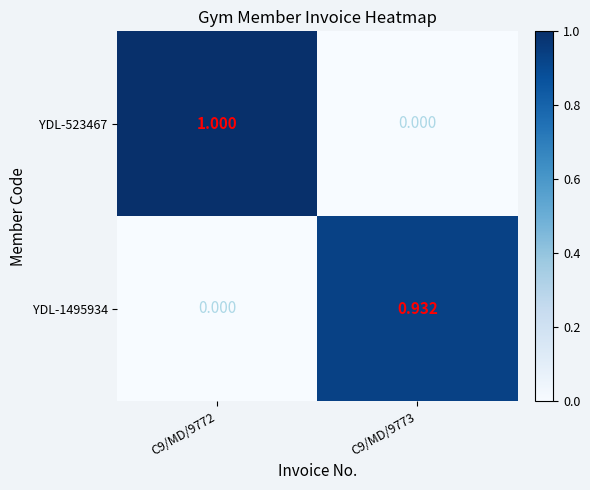

Is the value of YDL-523467 at C9/MD/9772 greater than the value of YDL-1495934 at C9/MD/9772?

Yes